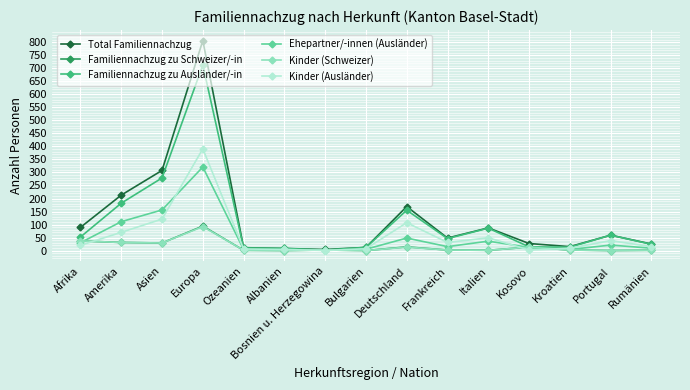

True or false: Familiennachzug zu Ausländer/-in has more than 1 points higher than both neighbors.

True